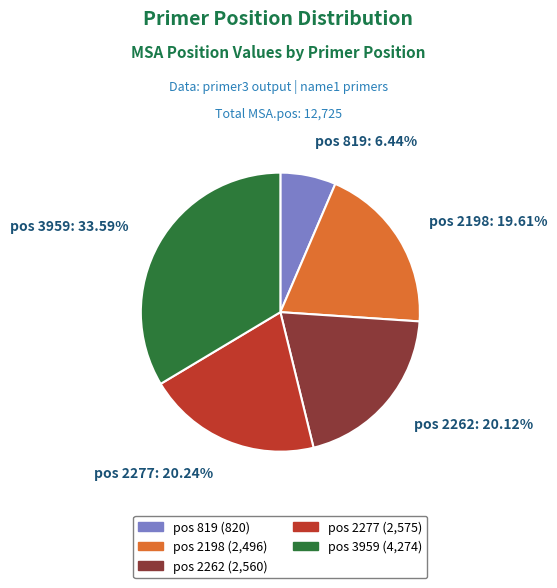

Does any single category account for the majority?

No